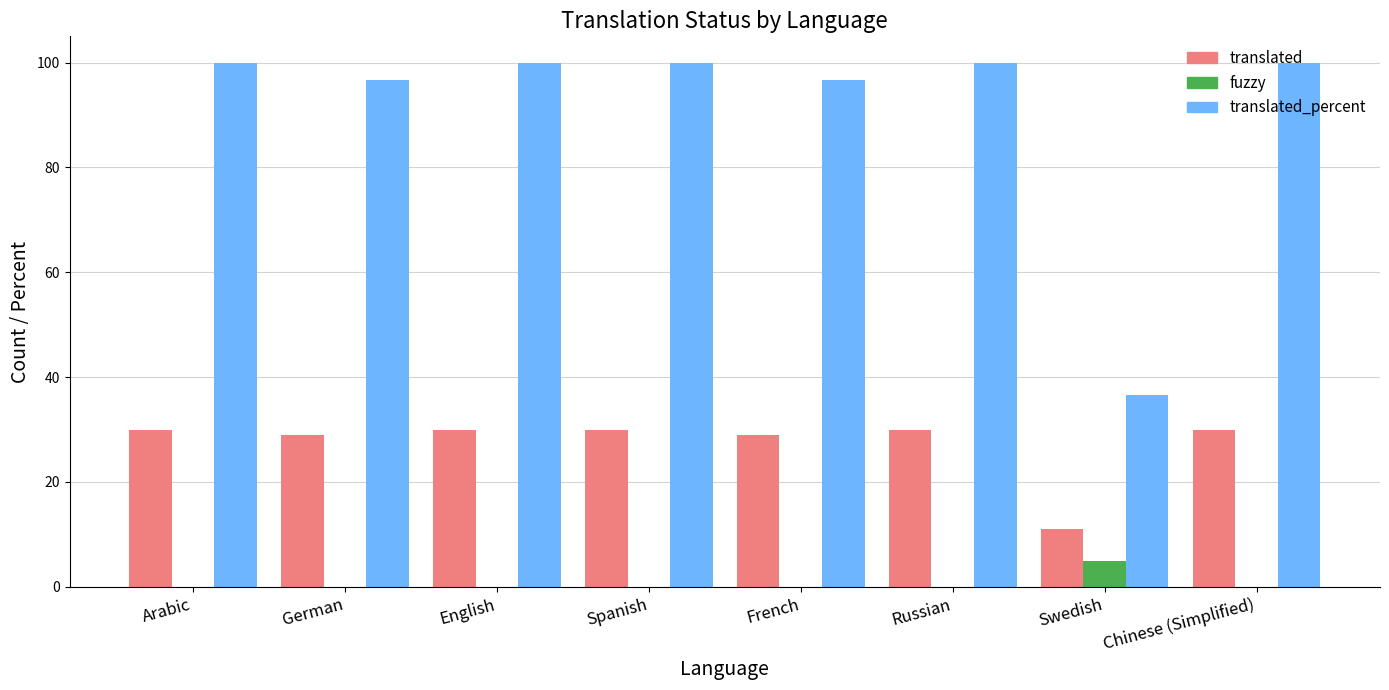

What is the spread (max minus min) of values at Chinese (Simplified)?

100.0